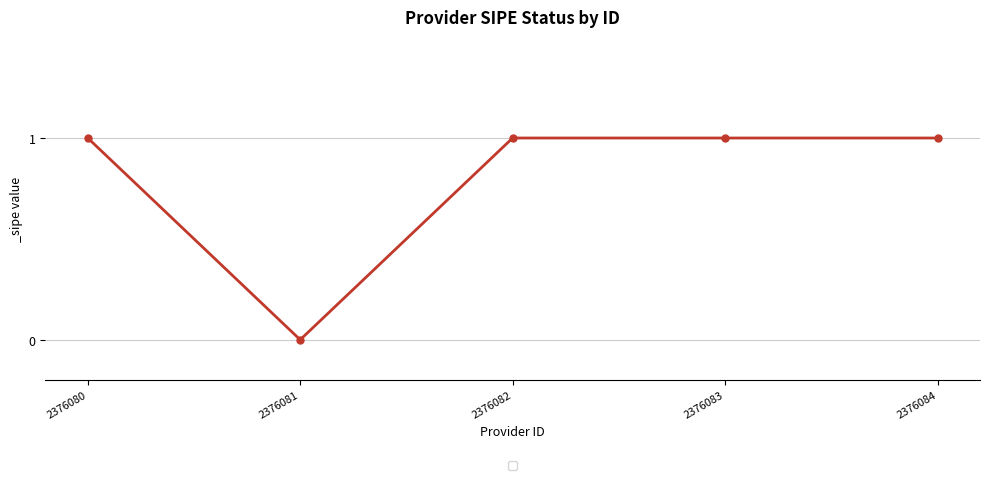

Which label corresponds to the smallest value in the chart?

2376081